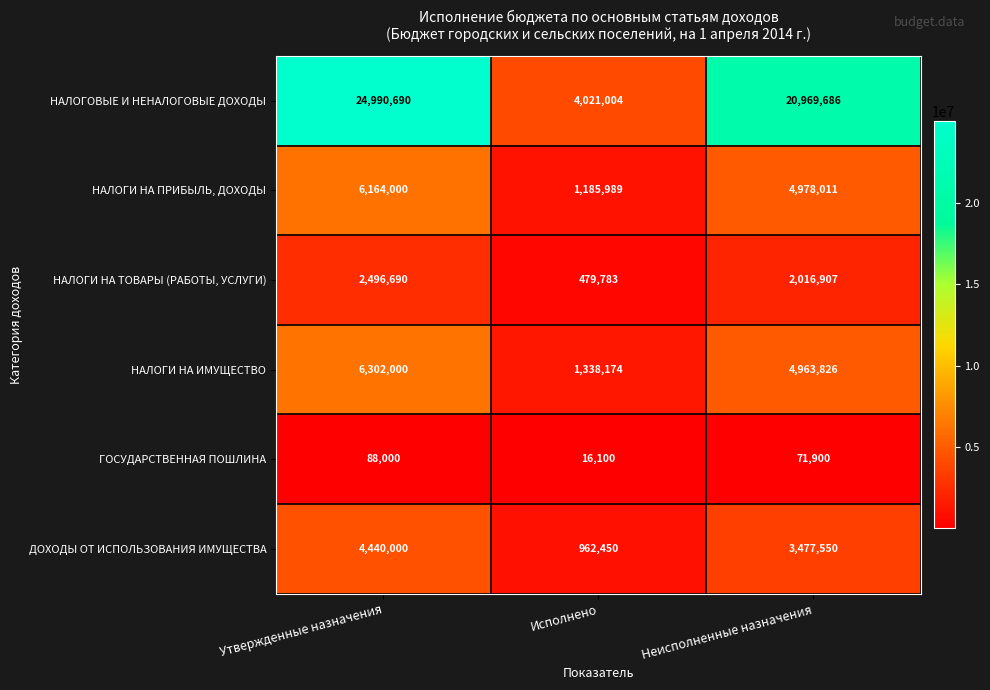

At Утвержденные назначения, list the series in order from smallest to largest.

ГОСУДАРСТВЕННАЯ ПОШЛИНА, НАЛОГИ НА ТОВАРЫ (РАБОТЫ, УСЛУГИ), ДОХОДЫ ОТ ИСПОЛЬЗОВАНИЯ ИМУЩЕСТВА, НАЛОГИ НА ПРИБЫЛЬ, ДОХОДЫ, НАЛОГИ НА ИМУЩЕСТВО, НАЛОГОВЫЕ И НЕНАЛОГОВЫЕ ДОХОДЫ